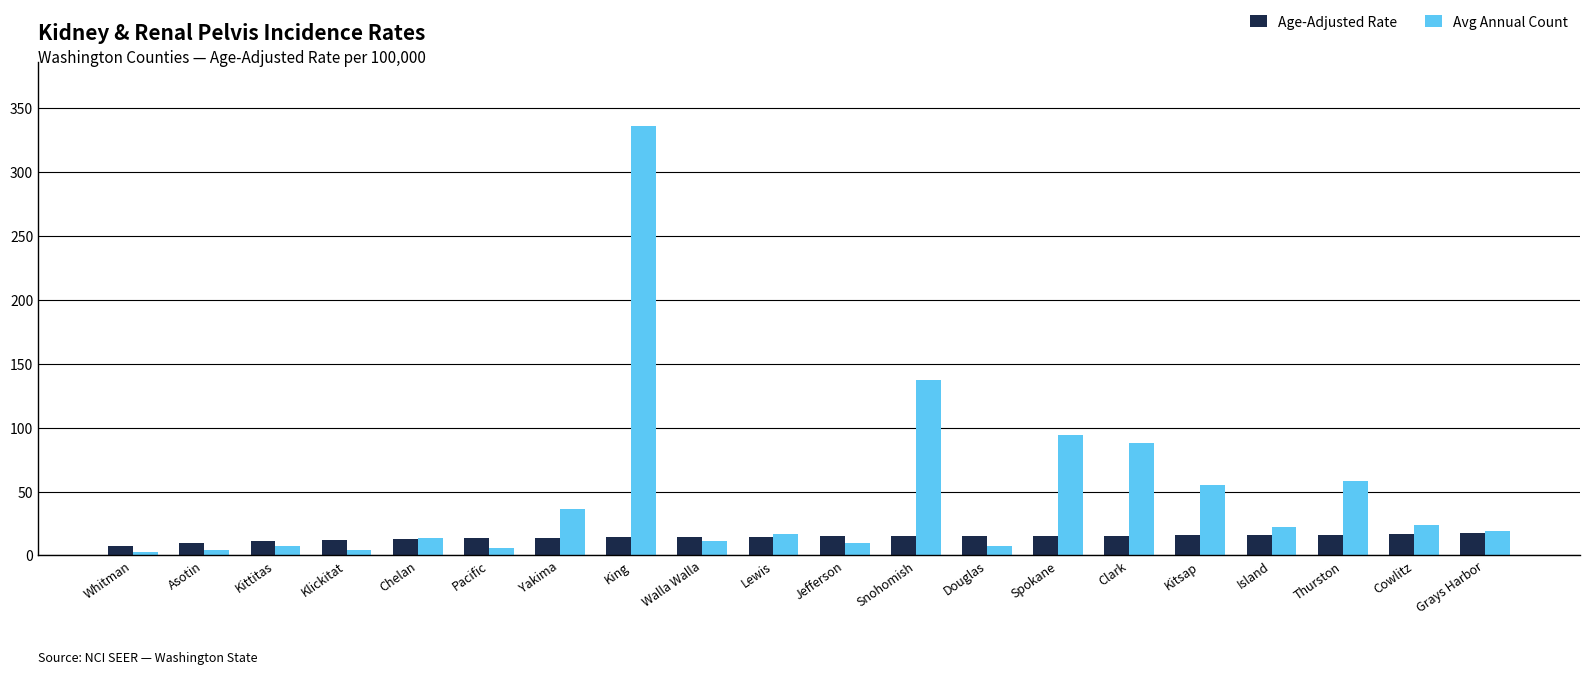

Is it true that Age-Adjusted Rate equals 13.0 at Chelan?

True